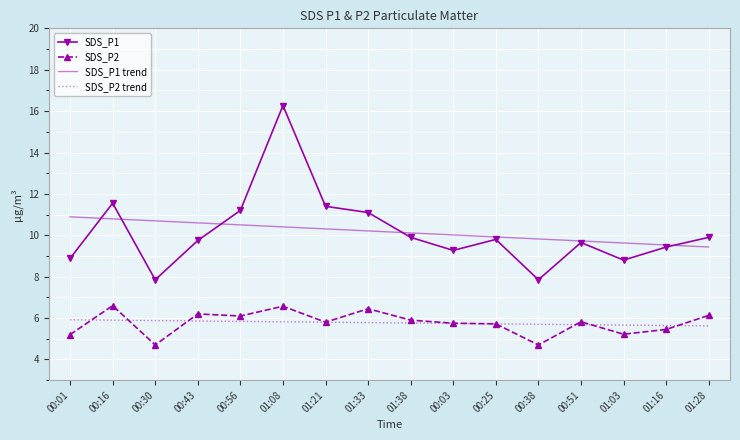

Which series changed the most between 00:43 and 01:08?

SDS_P1